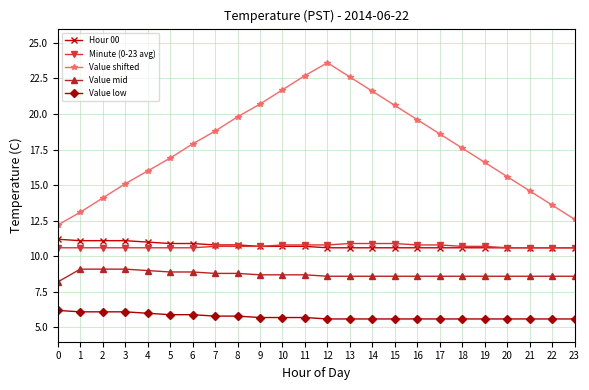

What is the difference between the maximum and minimum values in the Hour 00 series?

0.6